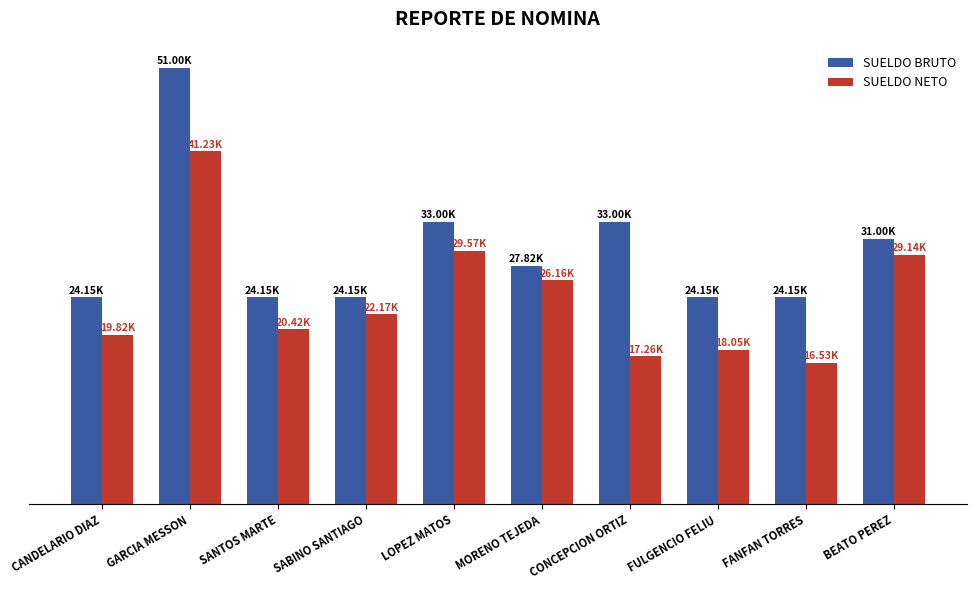

What are all the series names shown in the legend?

SUELDO BRUTO, SUELDO NETO